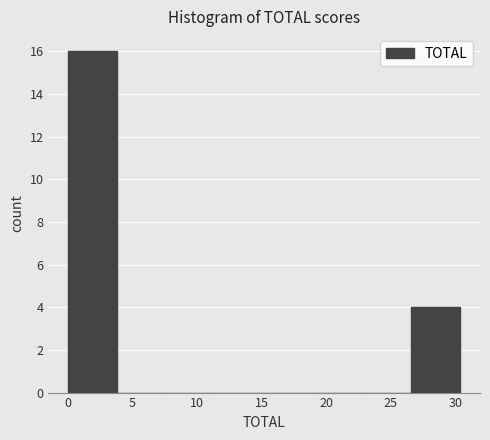

Reading left to right, transcribe this chart: for each bar, give the range it covers on the x-axis and its height. Neither the bar edges nor the heights are printed on the chart, so give them approximately, as read against the axes.

0.0 to 3.8: 16
3.8 to 7.6: 0
7.6 to 11.4: 0
11.4 to 15.2: 0
15.2 to 19.0: 0
19.0 to 22.8: 0
22.8 to 26.6: 0
26.6 to 30.4: 4